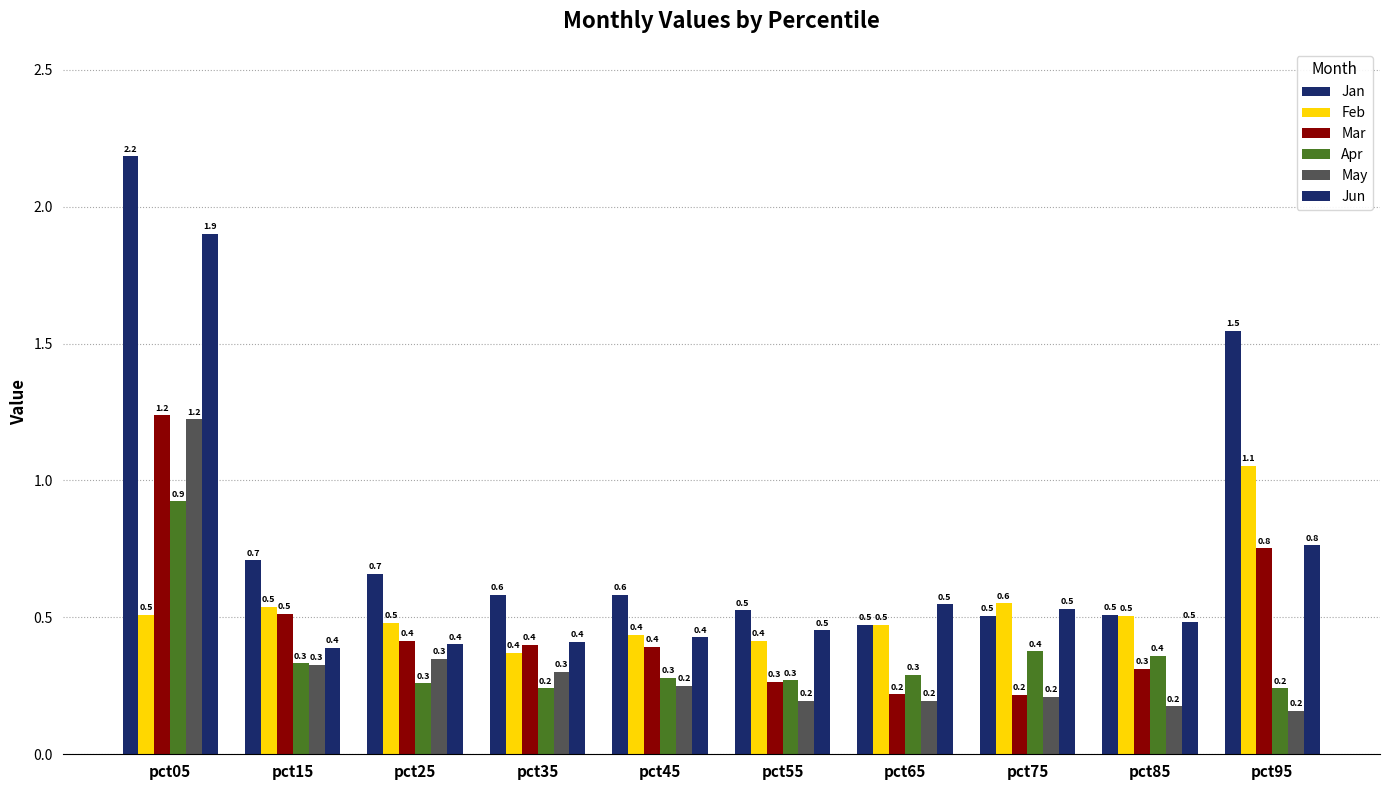

Reading left to right, transcribe all the data shown in this chart.

Jan: pct05=2.2	pct15=0.7	pct25=0.7	pct35=0.6	pct45=0.6	pct55=0.5	pct65=0.5	pct75=0.5	pct85=0.5	pct95=1.5
Feb: pct05=0.5	pct15=0.5	pct25=0.5	pct35=0.4	pct45=0.4	pct55=0.4	pct65=0.5	pct75=0.6	pct85=0.5	pct95=1.1
Mar: pct05=1.2	pct15=0.5	pct25=0.4	pct35=0.4	pct45=0.4	pct55=0.3	pct65=0.2	pct75=0.2	pct85=0.3	pct95=0.8
Apr: pct05=0.9	pct15=0.3	pct25=0.3	pct35=0.2	pct45=0.3	pct55=0.3	pct65=0.3	pct75=0.4	pct85=0.4	pct95=0.2
May: pct05=1.2	pct15=0.3	pct25=0.3	pct35=0.3	pct45=0.2	pct55=0.2	pct65=0.2	pct75=0.2	pct85=0.2	pct95=0.2
Jun: pct05=1.9	pct15=0.4	pct25=0.4	pct35=0.4	pct45=0.4	pct55=0.5	pct65=0.5	pct75=0.5	pct85=0.5	pct95=0.8